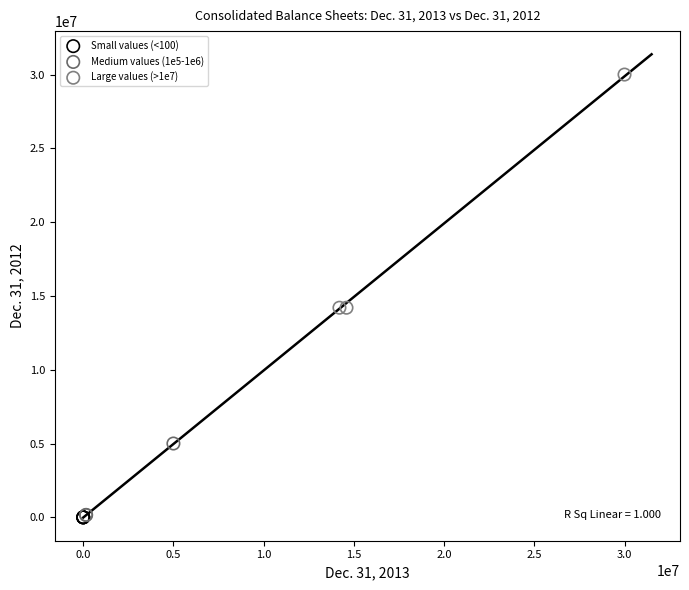

Which series contains the highest Y value?

Large values (>1e7)